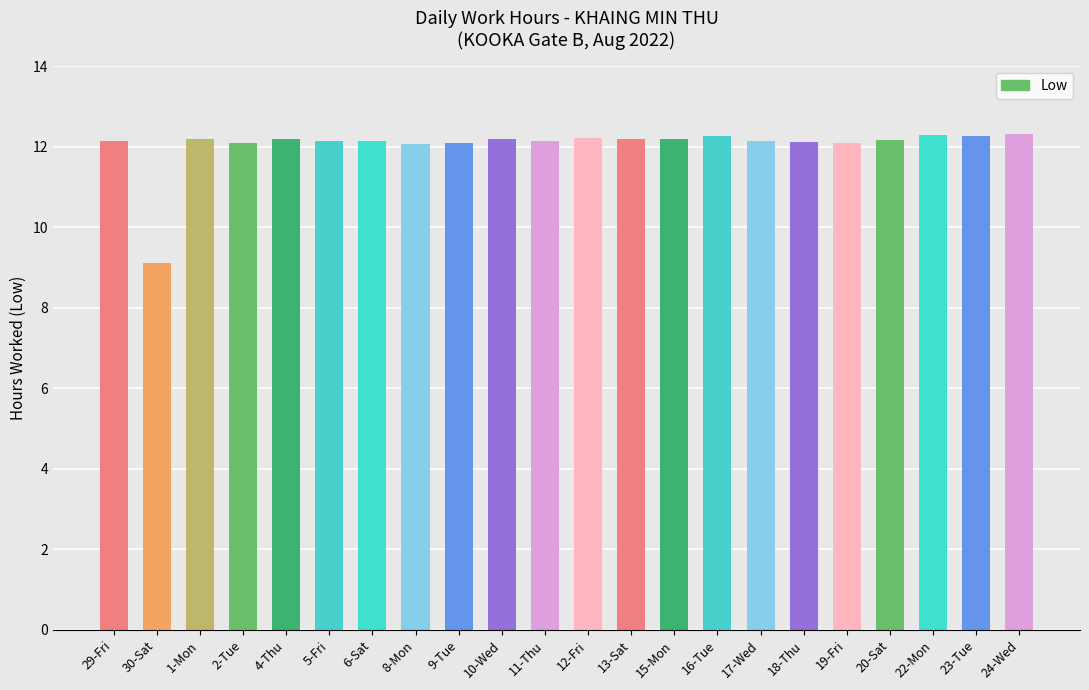

Which category has the lowest value across all series?

30-Sat